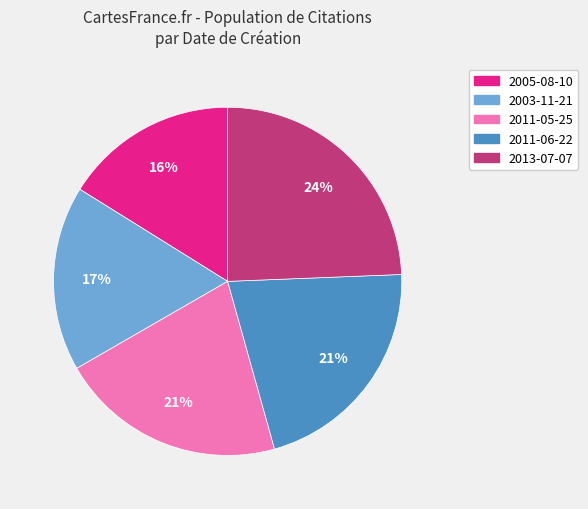

Which slice is the smallest?

2005-08-10